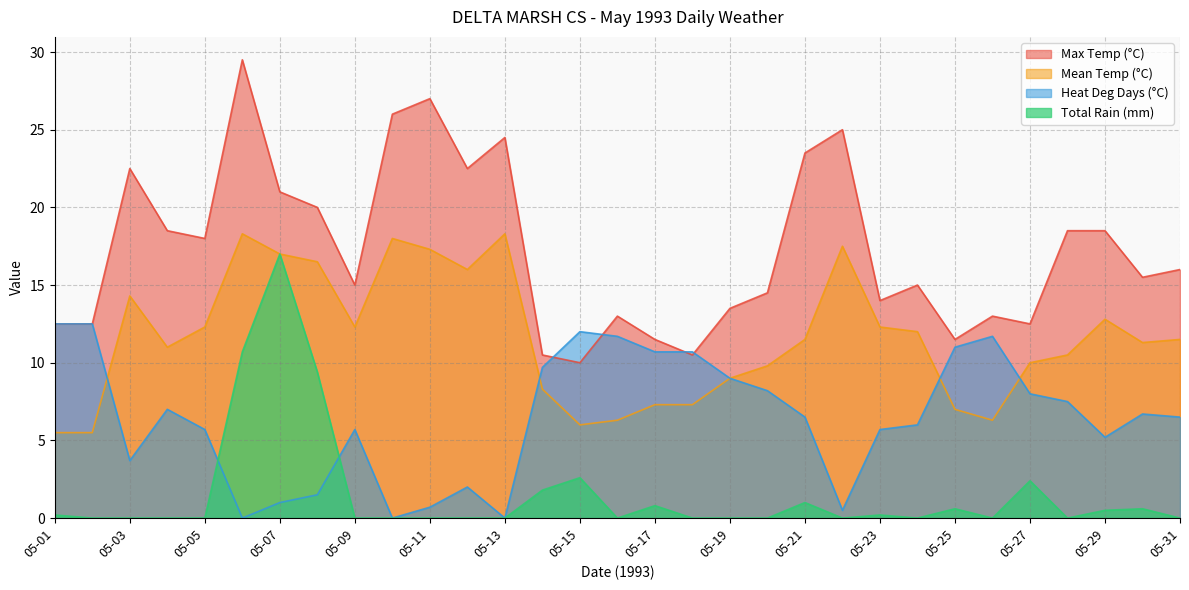

Does the chart display data point markers on the line(s)?

No